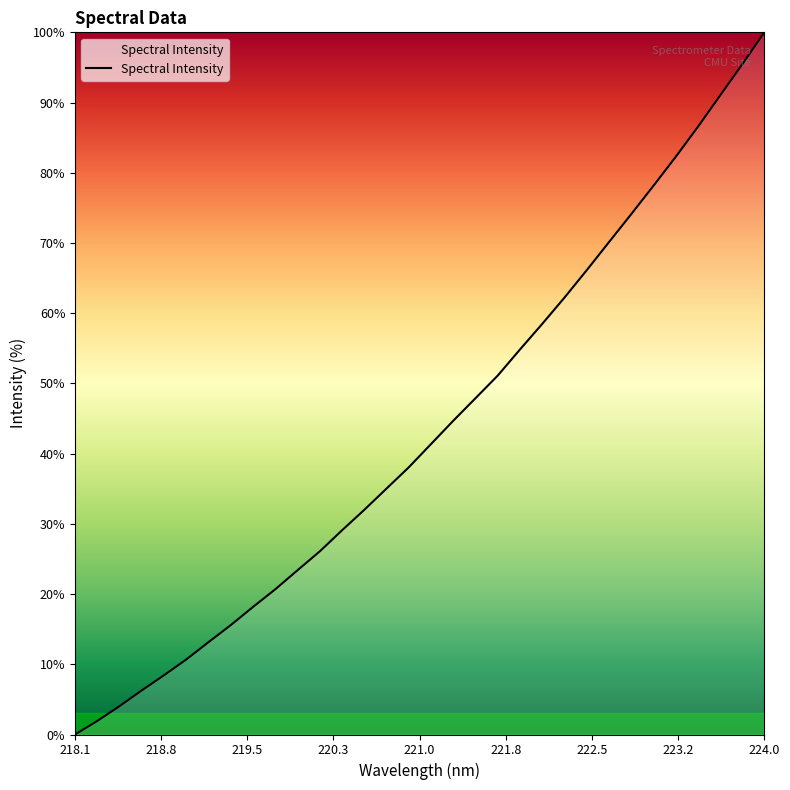

What is the difference between the maximum and minimum values?

100.0